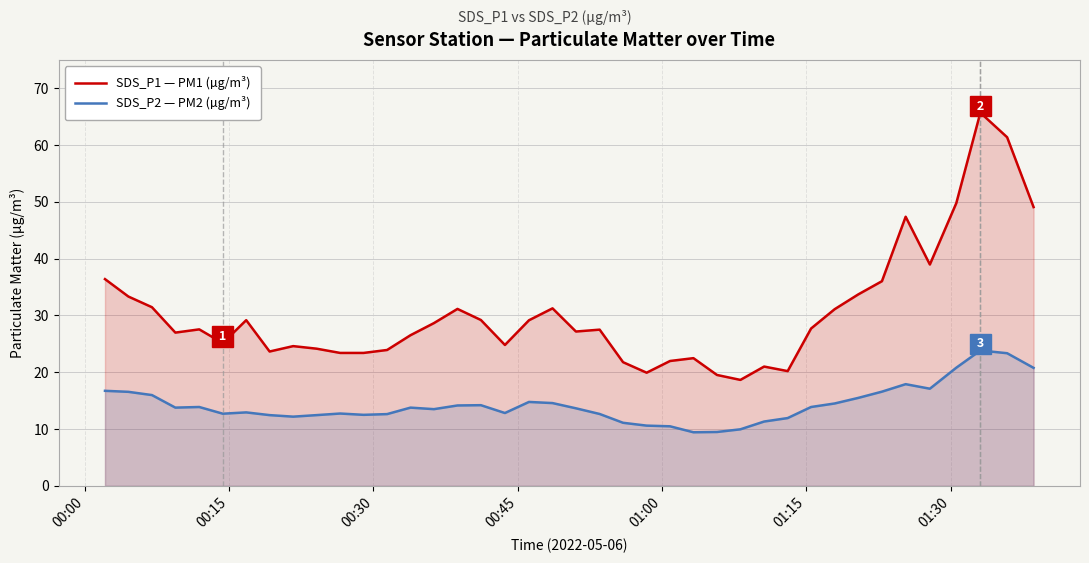

True or false: SDS_P1 — PM1 (µg/m³) and SDS_P2 — PM2 (µg/m³) cross at least once.

False